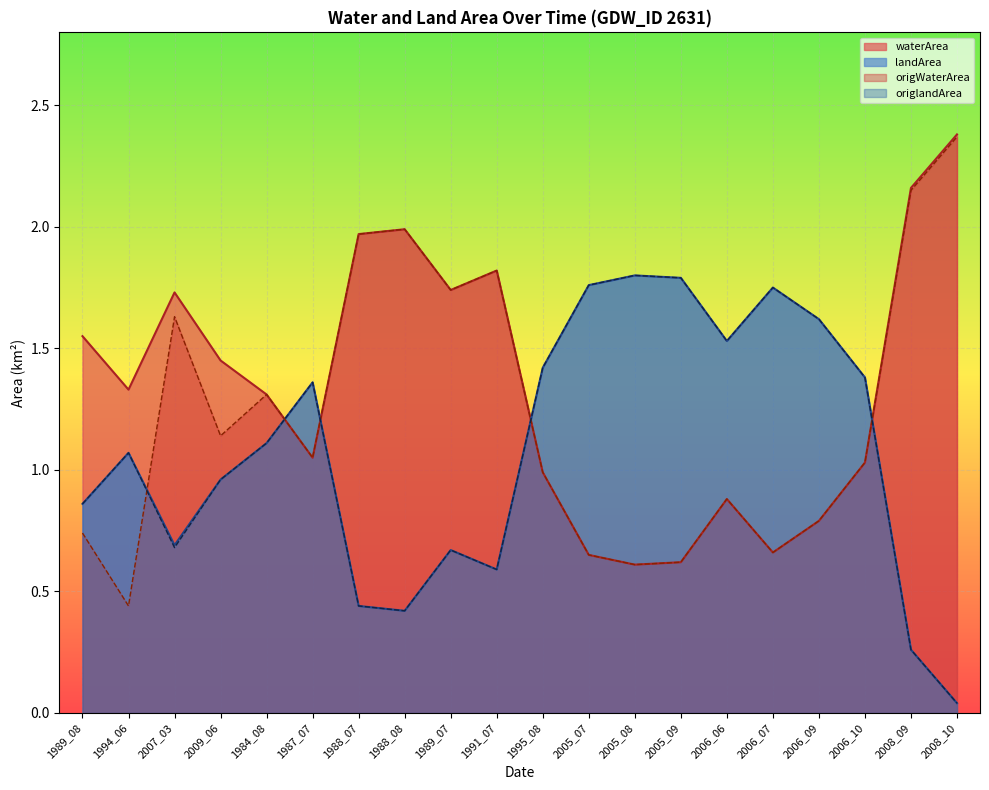

The value of origlandArea at 1989_08 is 1.2. True or false?

False